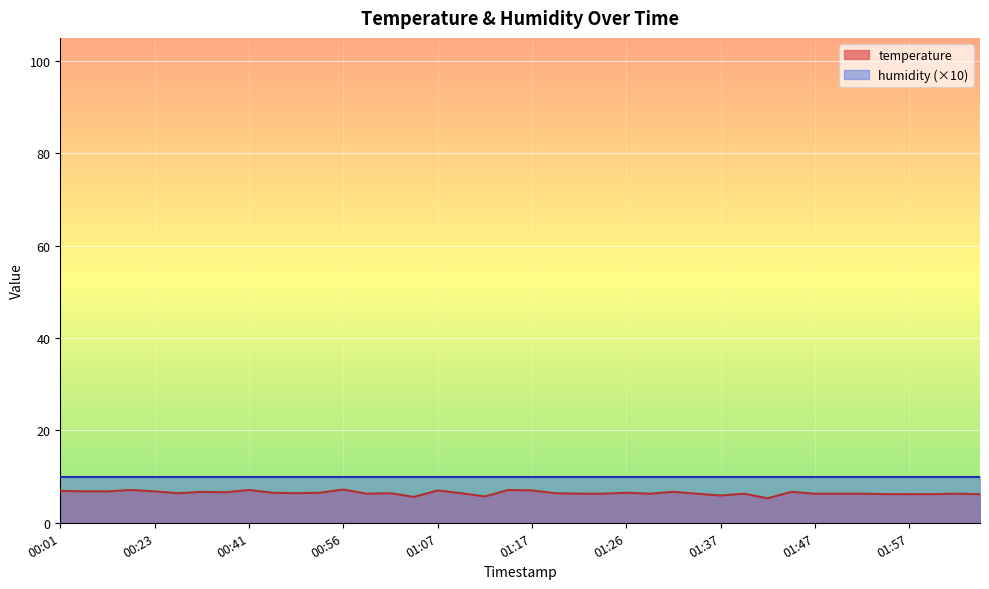

At which category does the data reach its first local valley?

00:25